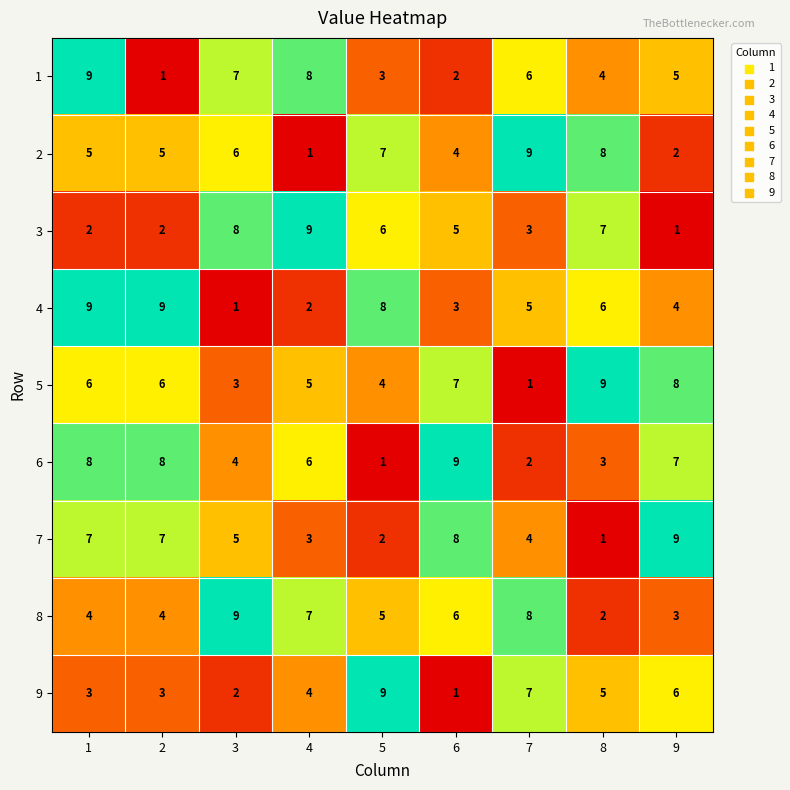

True or false: 4 has a value of 5 at 7.

True